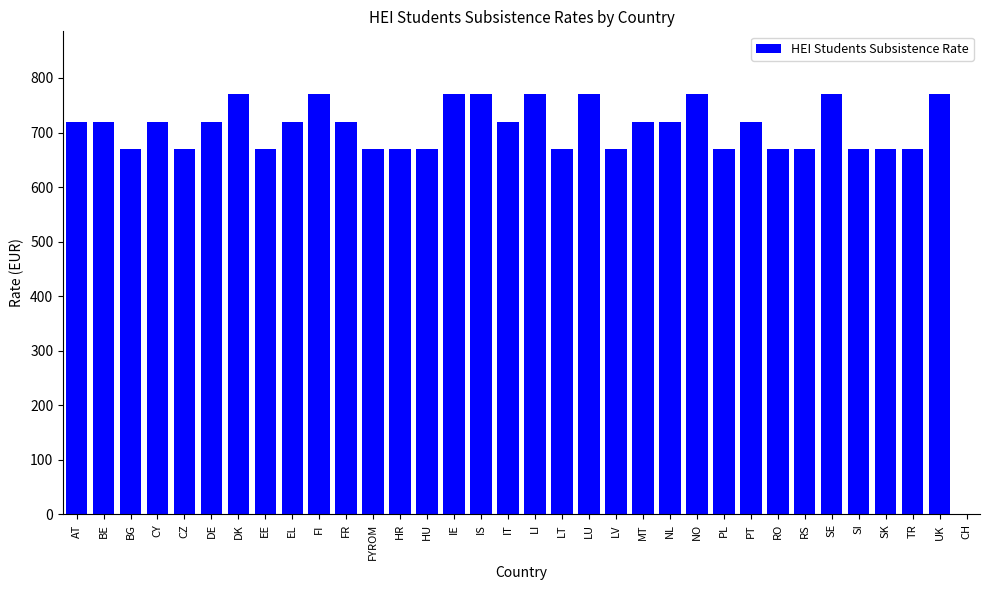

True or false: the data shows 770 at UK.

True